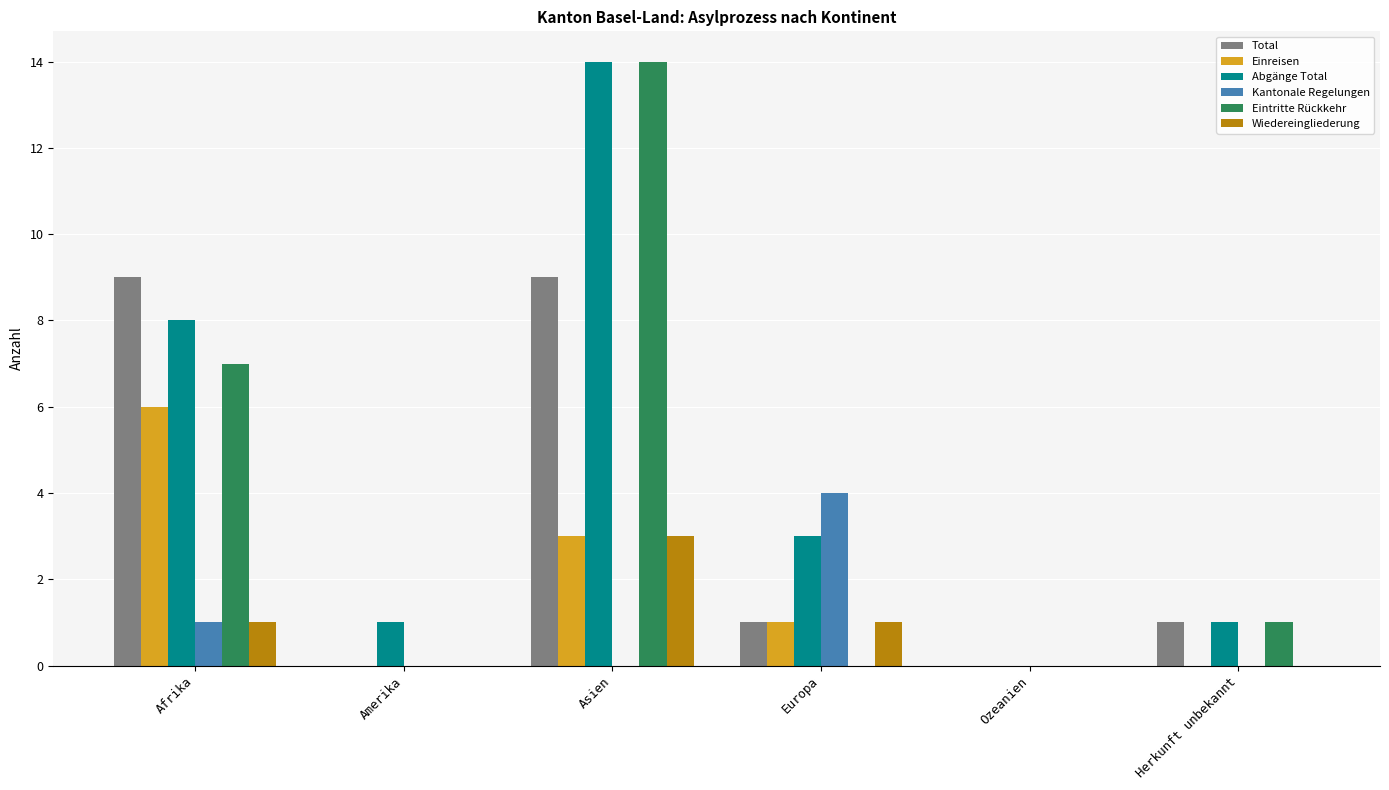

At which label is Kantonale Regelungen closest to 2?

Afrika